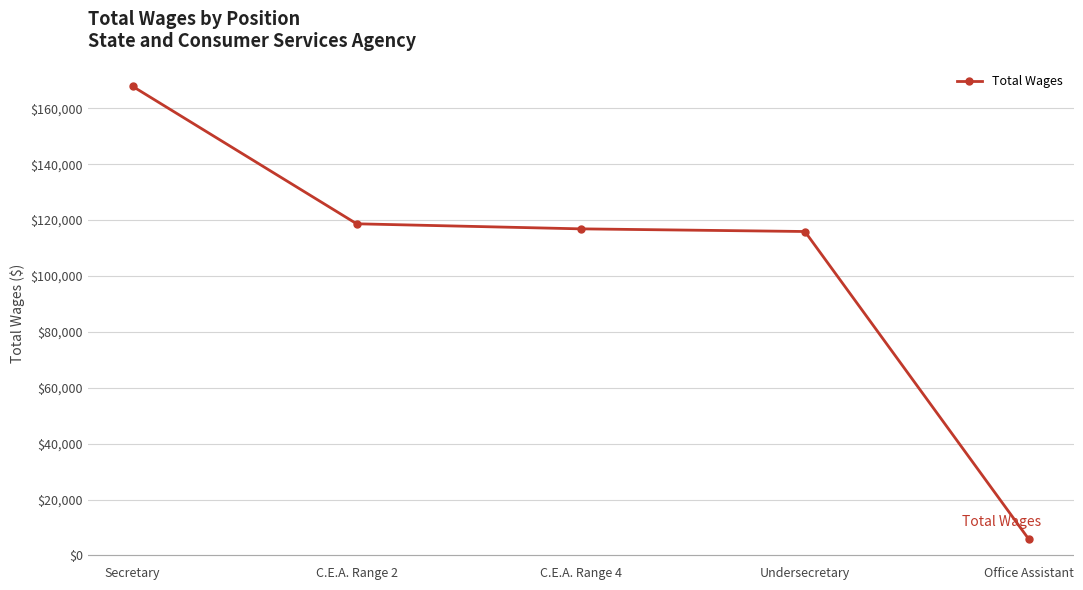

Reading left to right, transcribe all the data shown in this chart.

167895.7	118688.8	116879.1	115930.4	5695.2